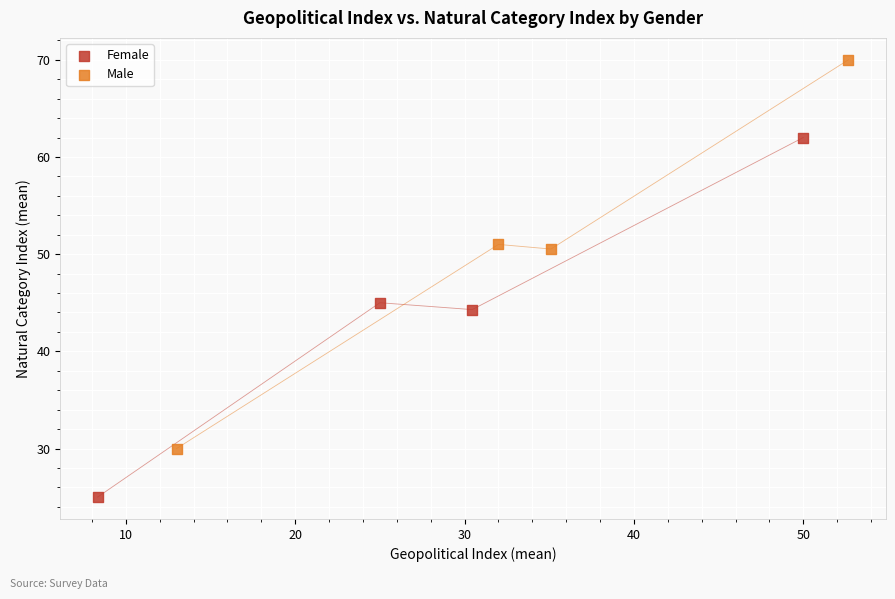

What are all the series names shown in the legend?

Female, Male